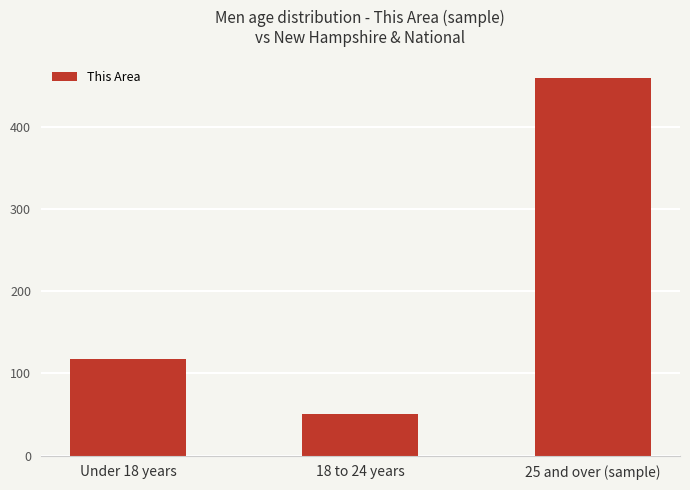

What is the label of the 3rd bar from the right?

Under 18 years